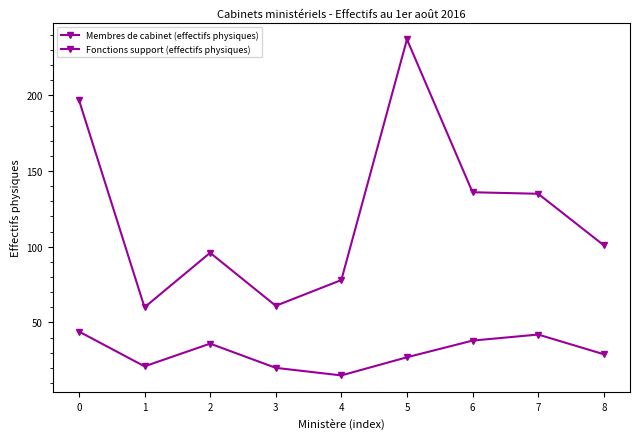

Does the chart have visible grid lines?

No